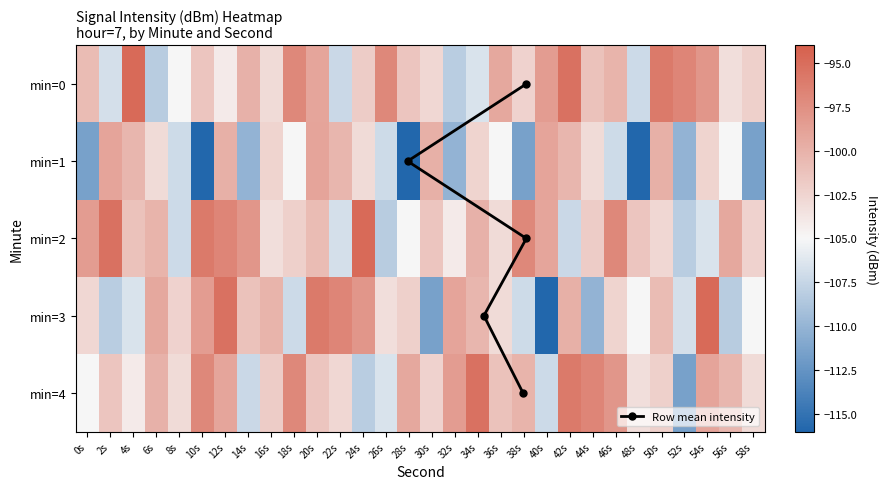

Rank the categories by 3 value from lowest to highest.

40s, 30s, 44s, 56s, 2s, 18s, 38s, 52s, 4s, 48s, 58s, 26s, 36s, 0s, 46s, 8s, 28s, 14s, 50s, 34s, 16s, 42s, 6s, 32s, 10s, 24s, 22s, 20s, 12s, 54s